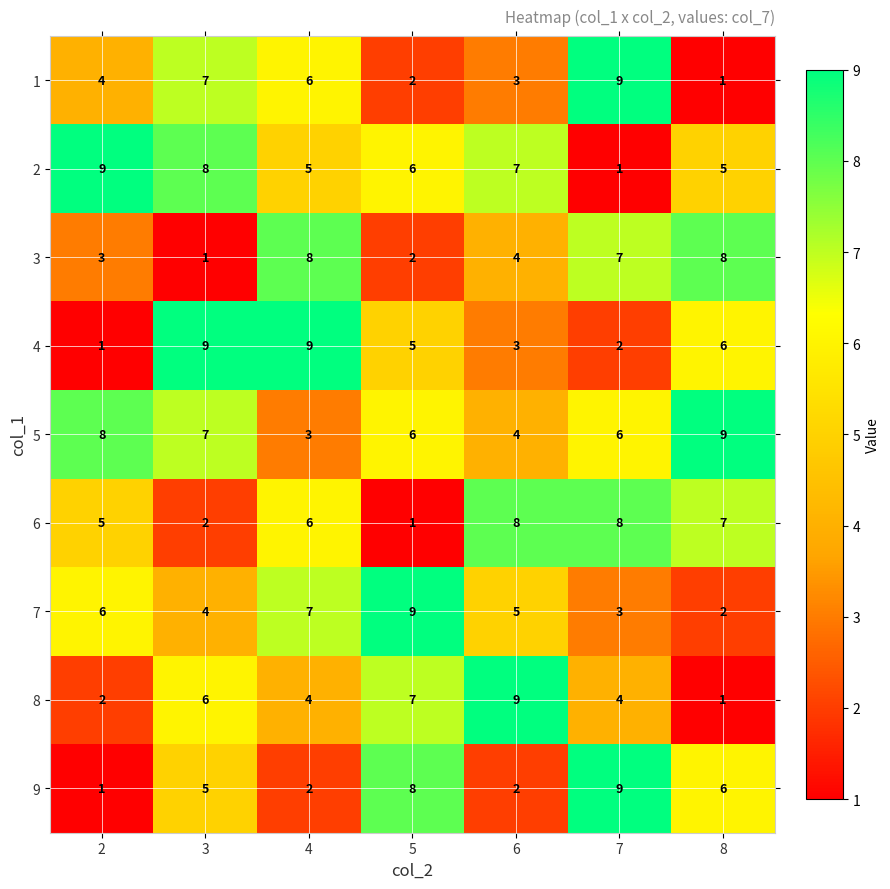

What is the difference between the highest and lowest values at 5?

8